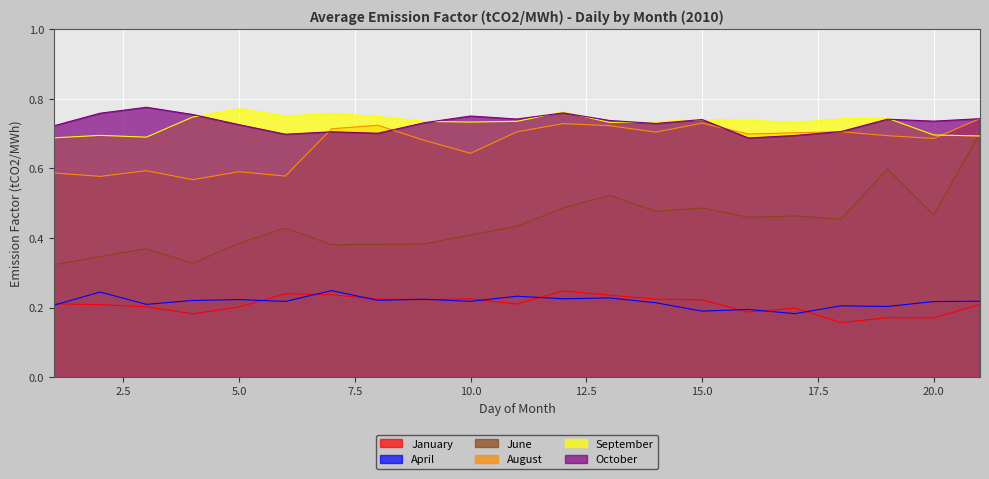

How many interior local peaks does the June series have?

6